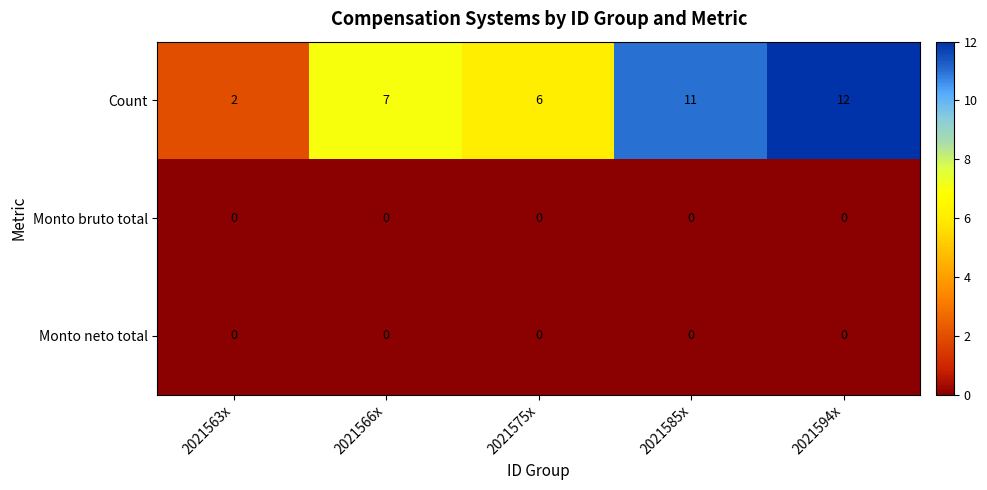

Reading right to left, what are all the values shown in this chart?

Count: 12	11	6	7	2
Monto bruto total: 0	0	0	0	0
Monto neto total: 0	0	0	0	0